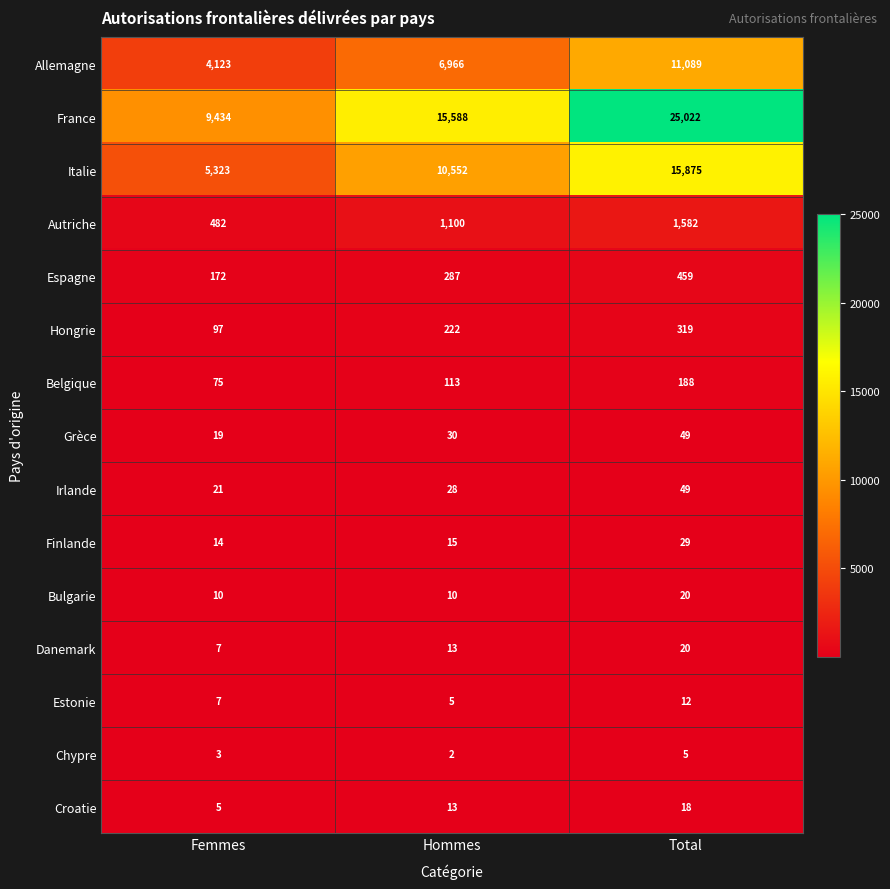

What is the average value of the Irlande series?

33